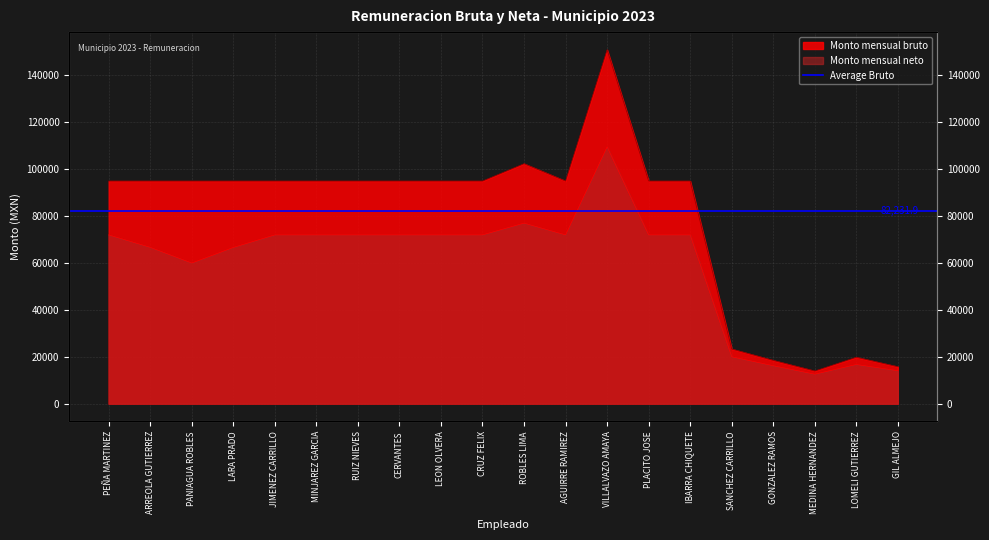

Which has a higher value, PLACITO JOSE or LARA PRADO?

PLACITO JOSE